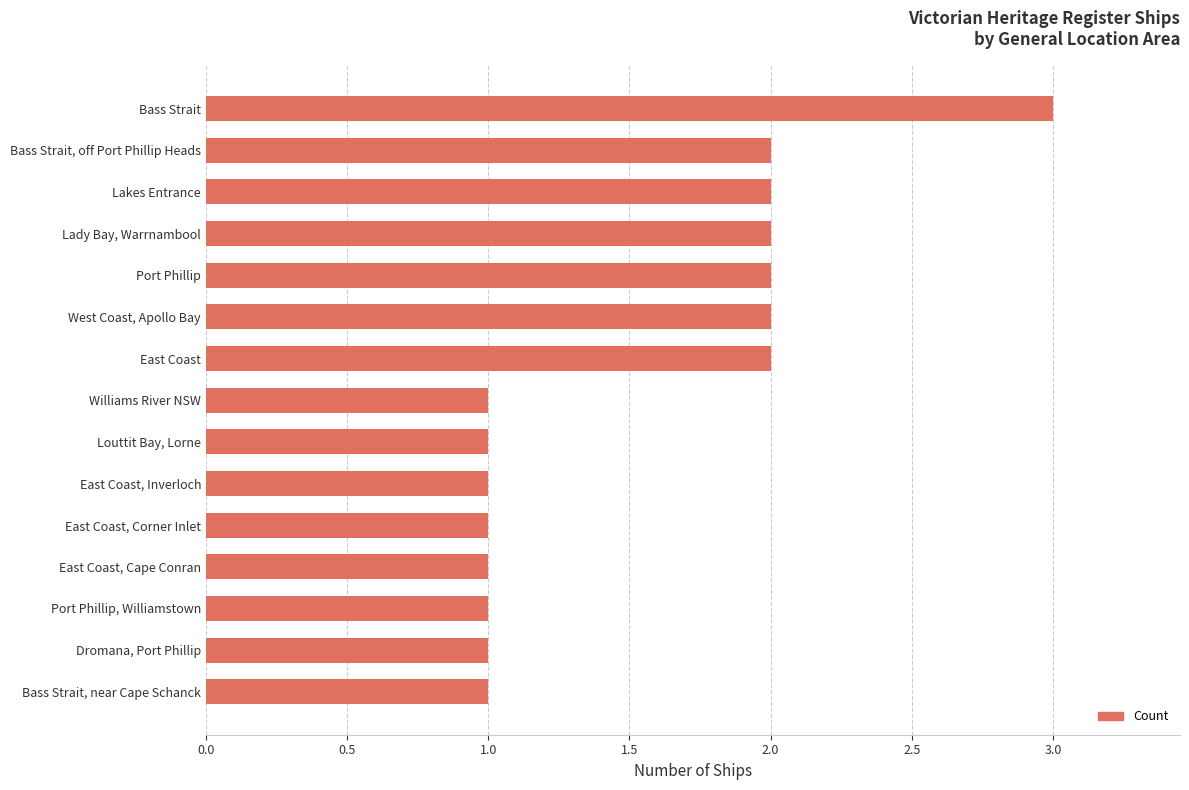

What is the change in value from Bass Strait, near Cape Schanck to Bass Strait, off Port Phillip Heads?

+1